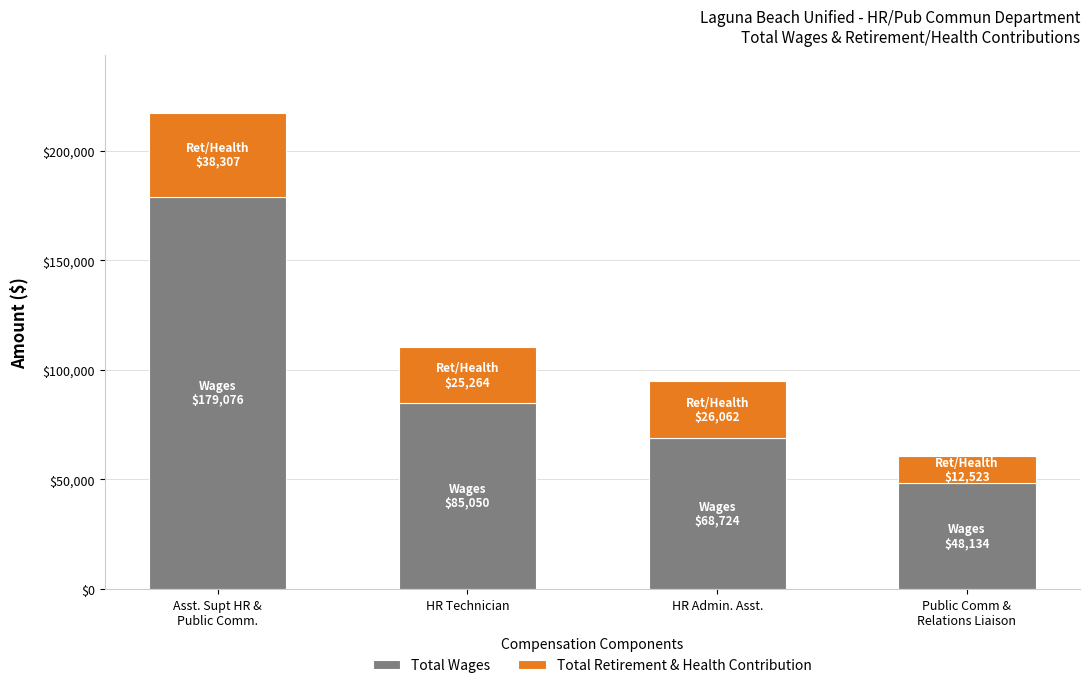

What is the highest value of the Total Wages series?

179076